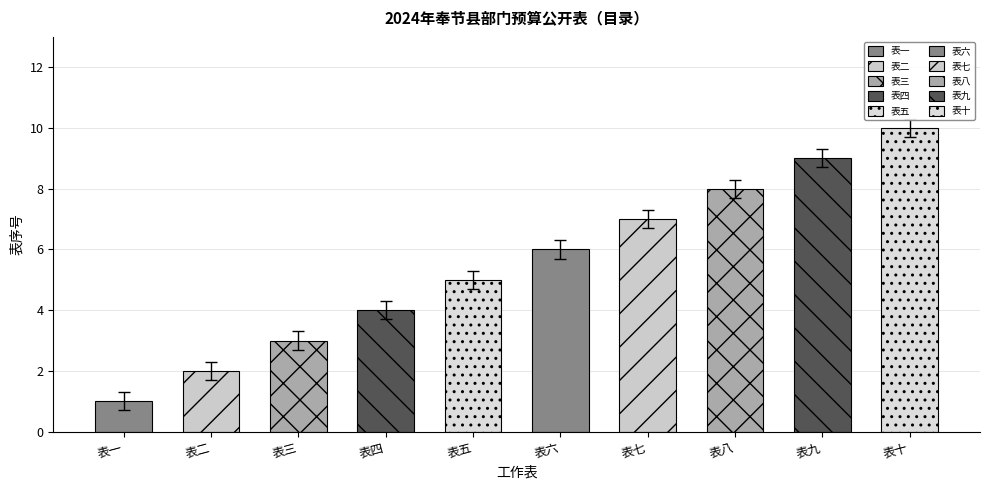

What is the sum of all values?

55